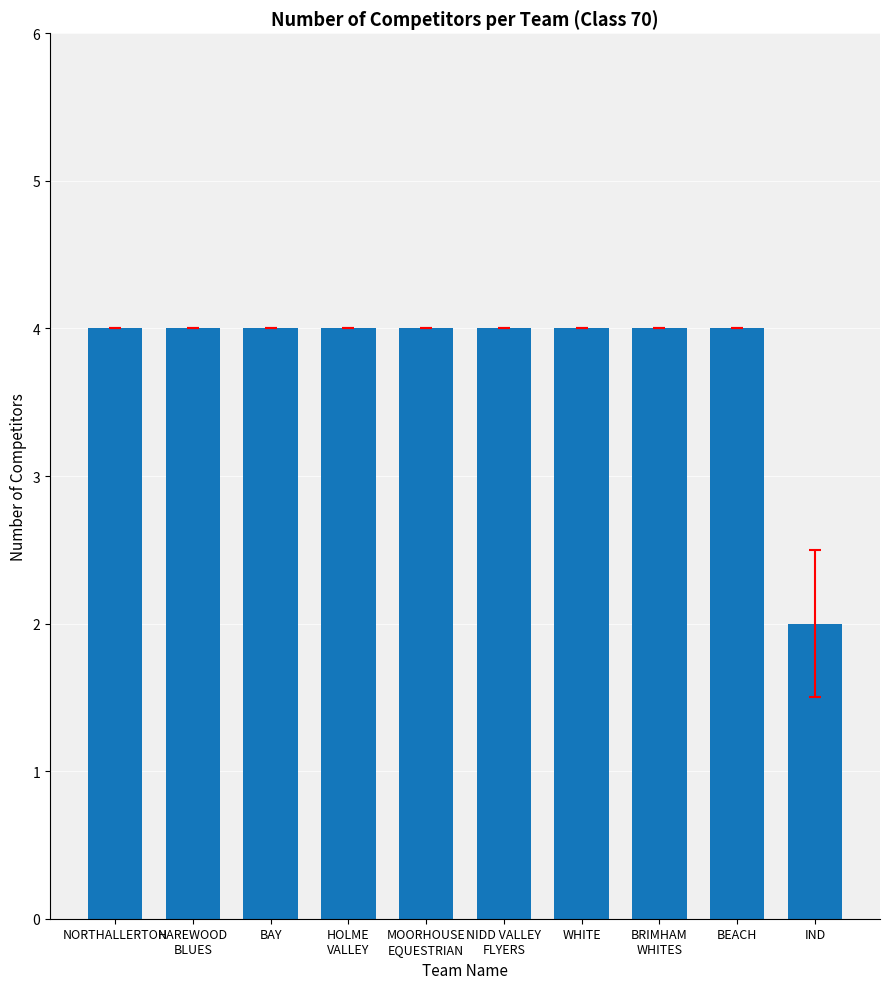

Are the bars grouped side by side (vs. stacked)?

No